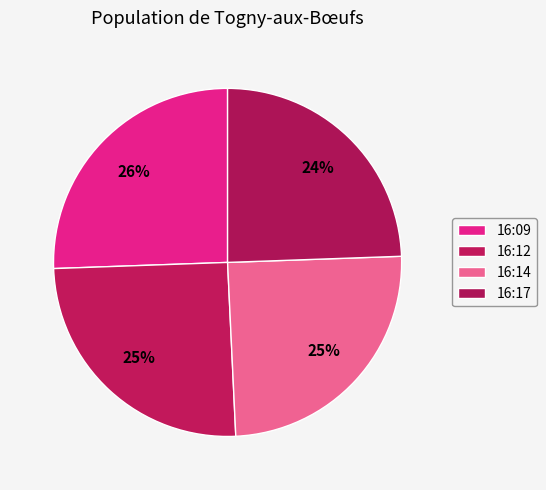

To the nearest percent, what is the average slice percentage?

25%